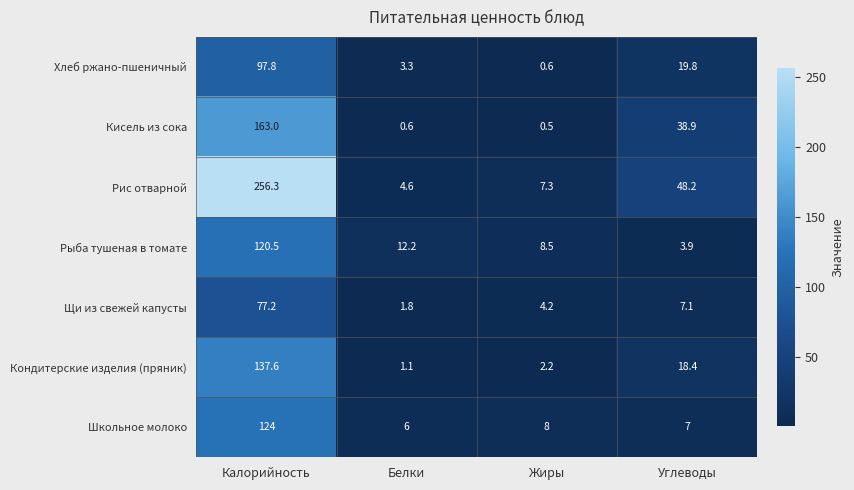

Count the number of categories in the chart.

4